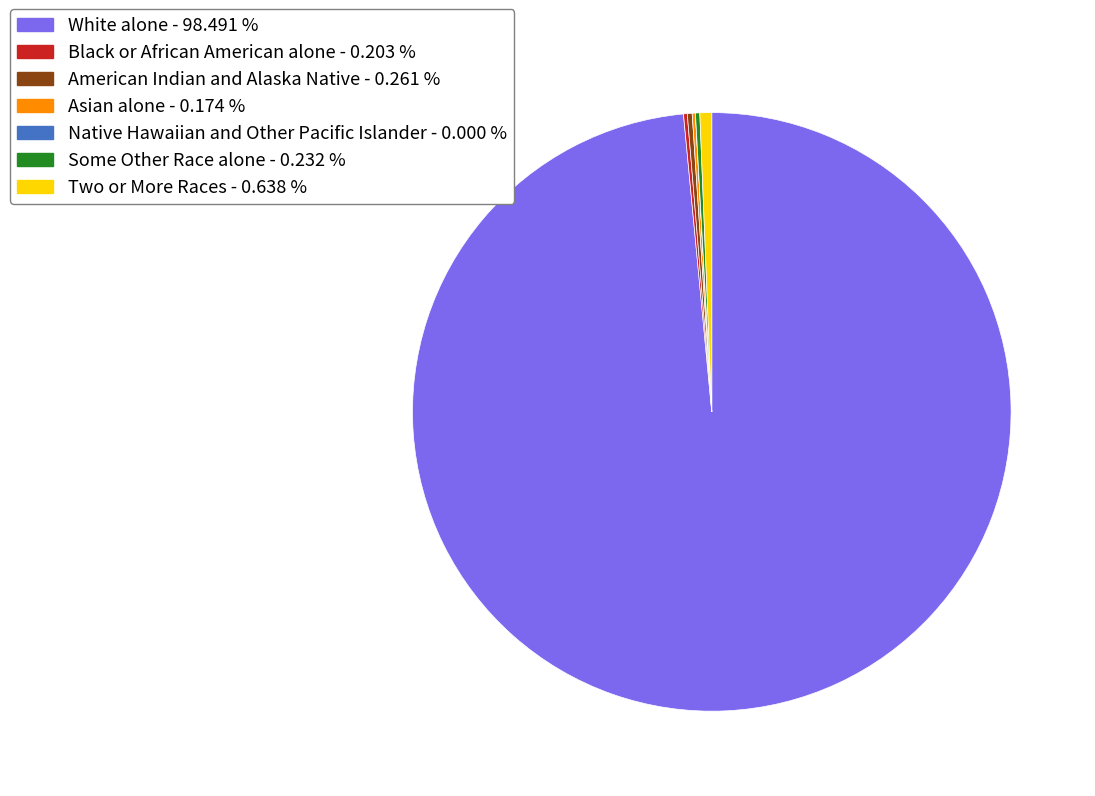

Do Two or More Races - 0.638 % and White alone - 98.491 % together represent more than half of the pie?

Yes